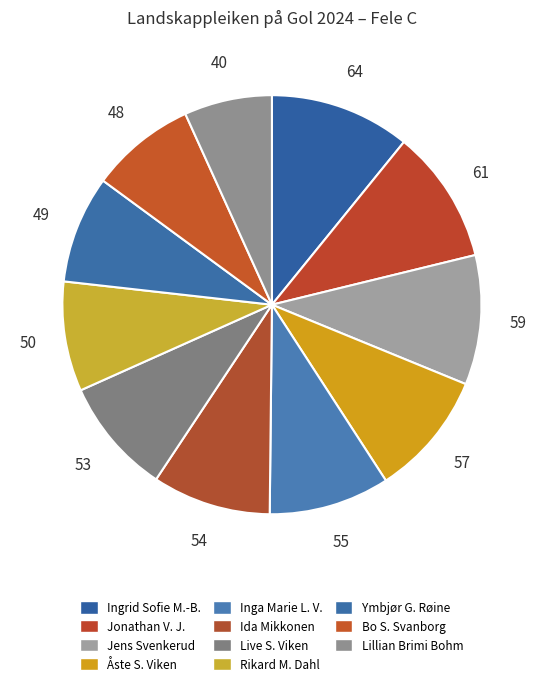

Count the number of slices in the pie.

11